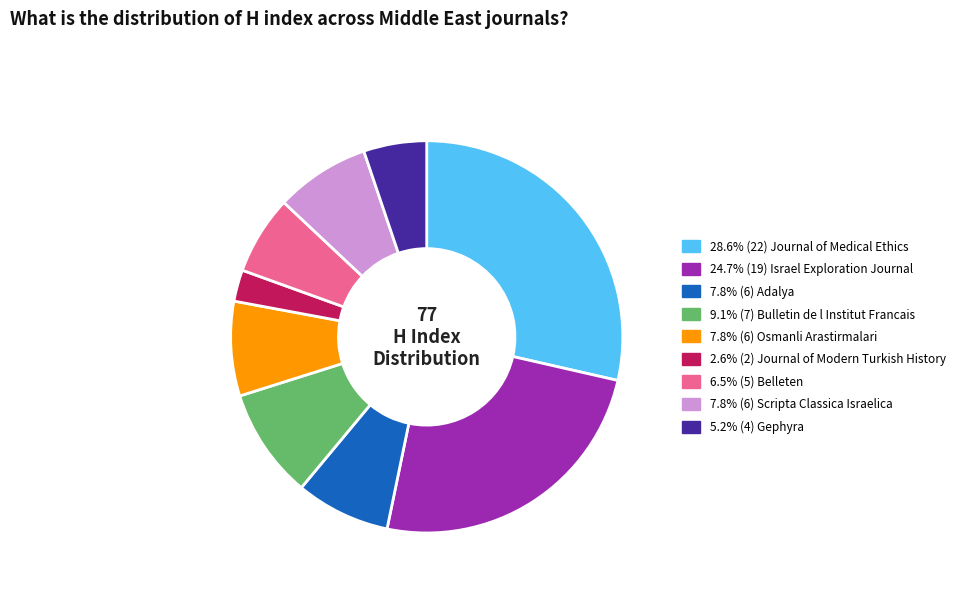

Is there any slice that represents more than half of the pie?

No